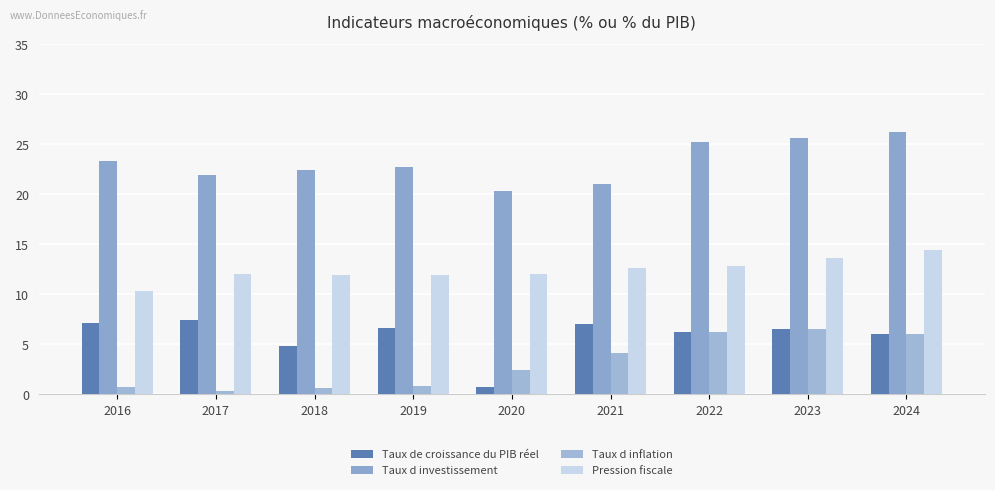

What is the difference between the maximum and minimum values in the Taux d investissement series?

5.9